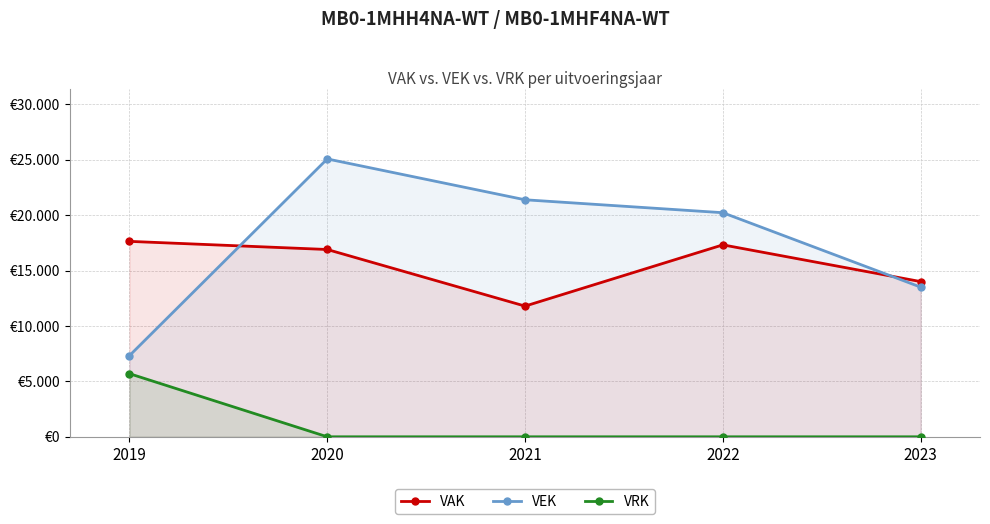

What are all the series names shown in the legend?

VAK, VEK, VRK